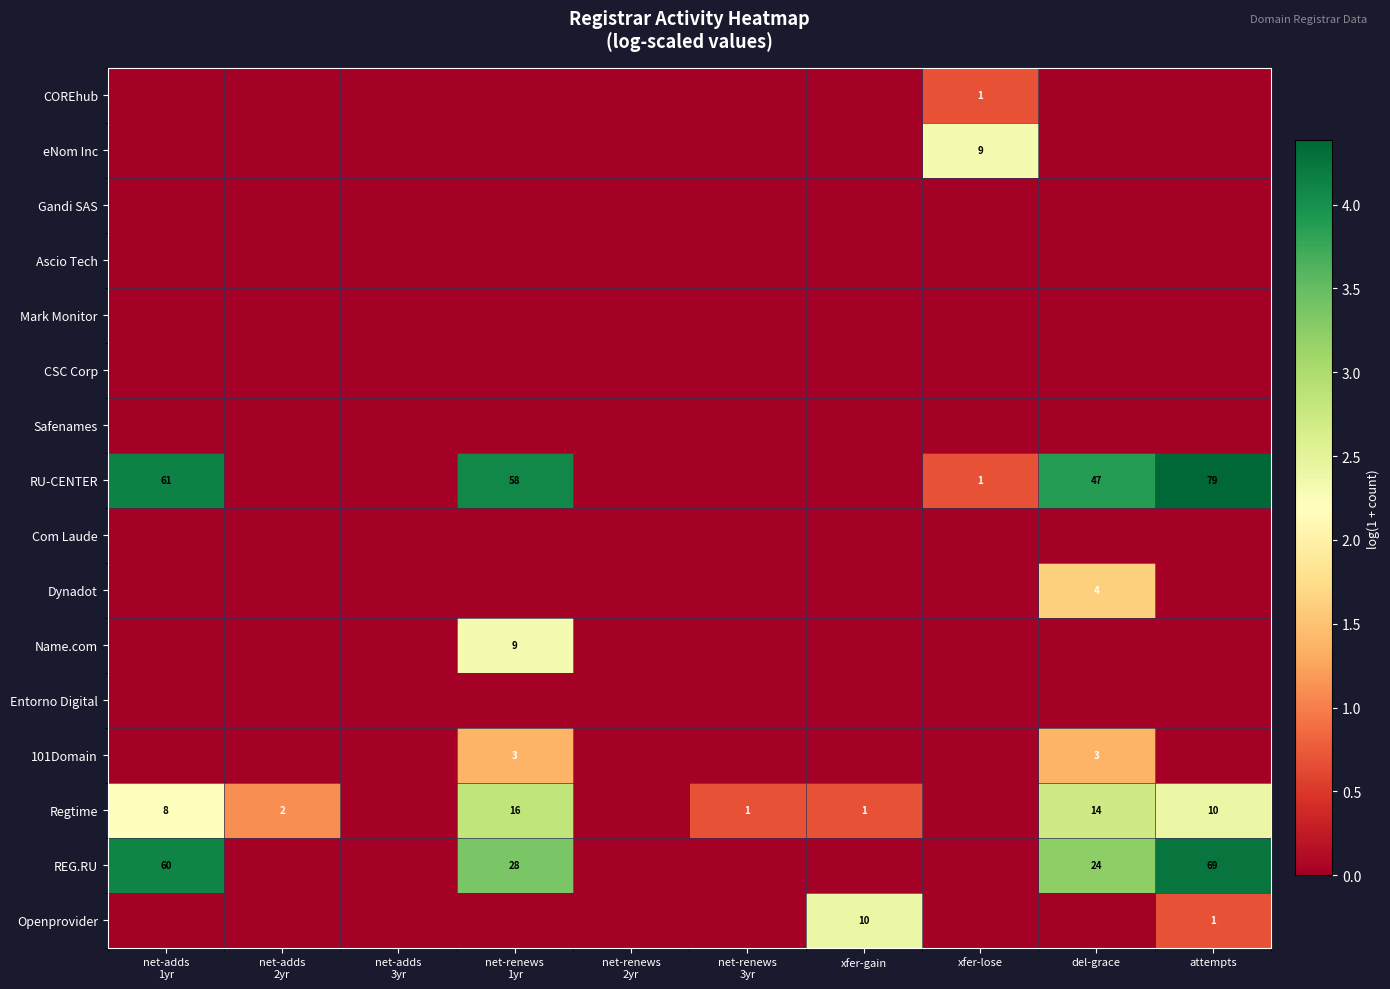

What is the difference between the Openprovider values at xfer-gain and attempts?

9